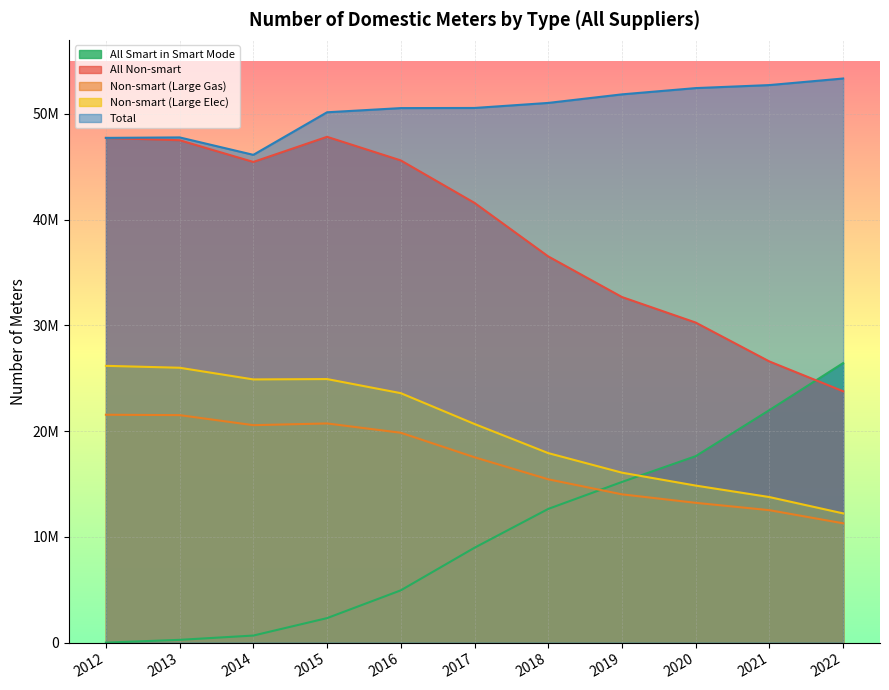

What are all the series names shown in the legend?

All Smart in Smart Mode, All Non-smart, Non-smart (Large Gas), Non-smart (Large Elec), Total